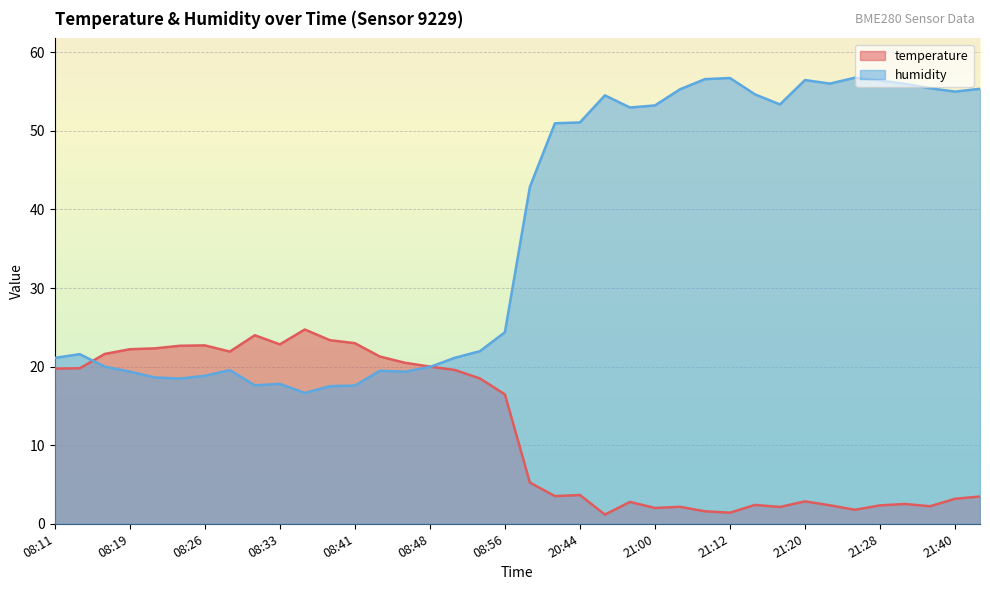

Which series changed the most between 19:08 and 21:09?

humidity